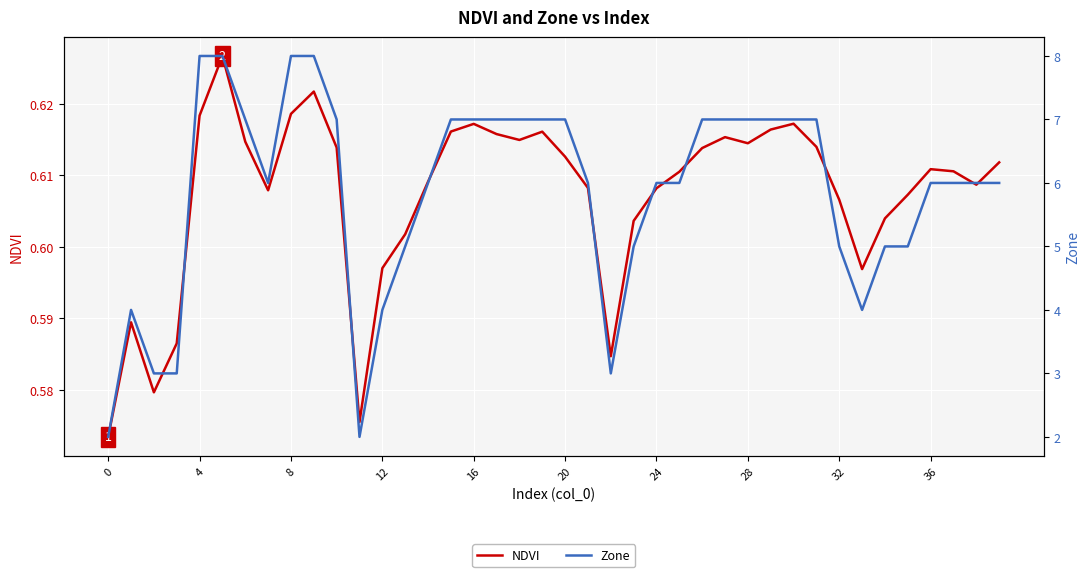

Which series has the widest spread of values?

Zone